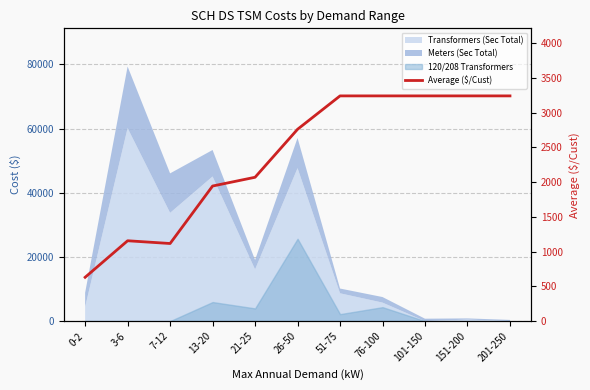

Reading left to right, list all the values displayed in this chart.

0-2=630.4	3-6=1156.2	7-12=1116.6	13-20=1943.8	21-25=2069.9	26-50=2760.6	51-75=3241.0	76-100=3241.0	101-150=3241.0	151-200=3241.0	201-250=3241.0